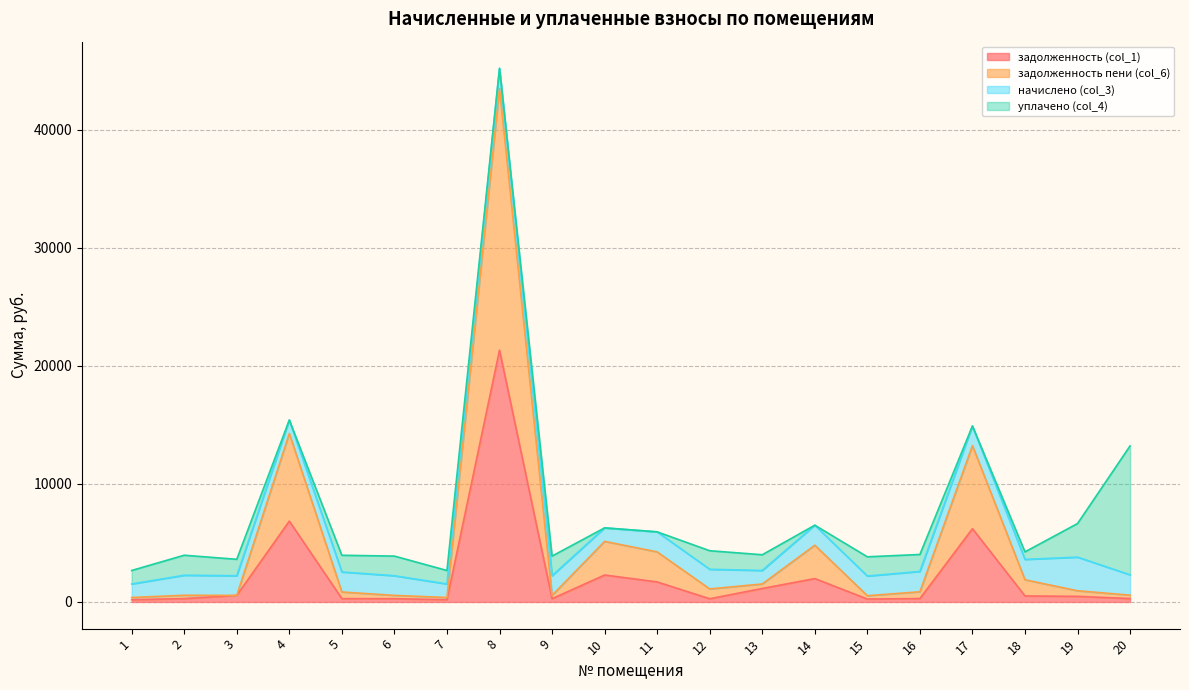

What is the total value across all series at 4?

15413.5